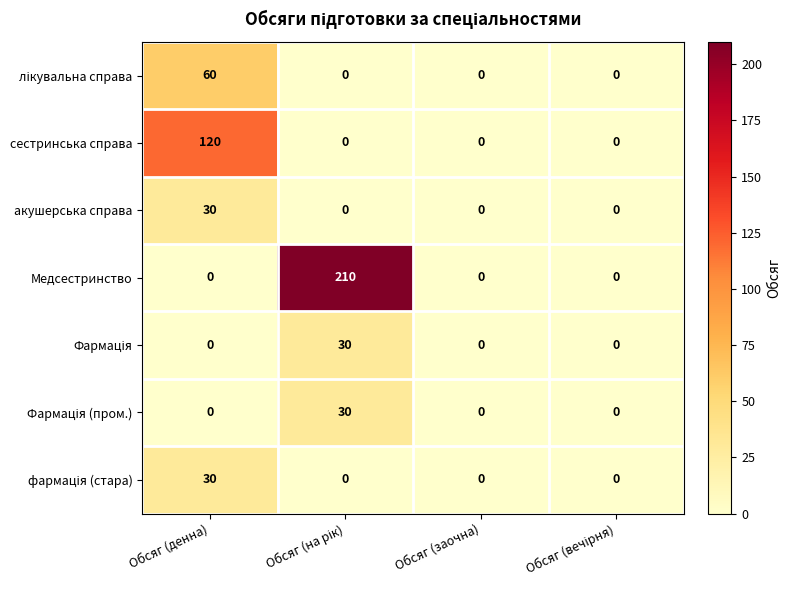

What is the maximum value shown in the chart?

210